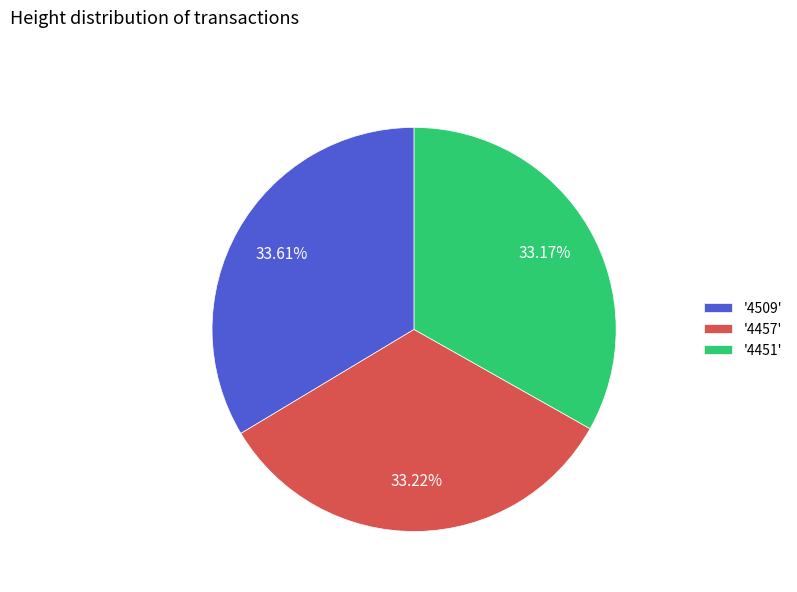

Is there any slice that represents more than half of the pie?

No